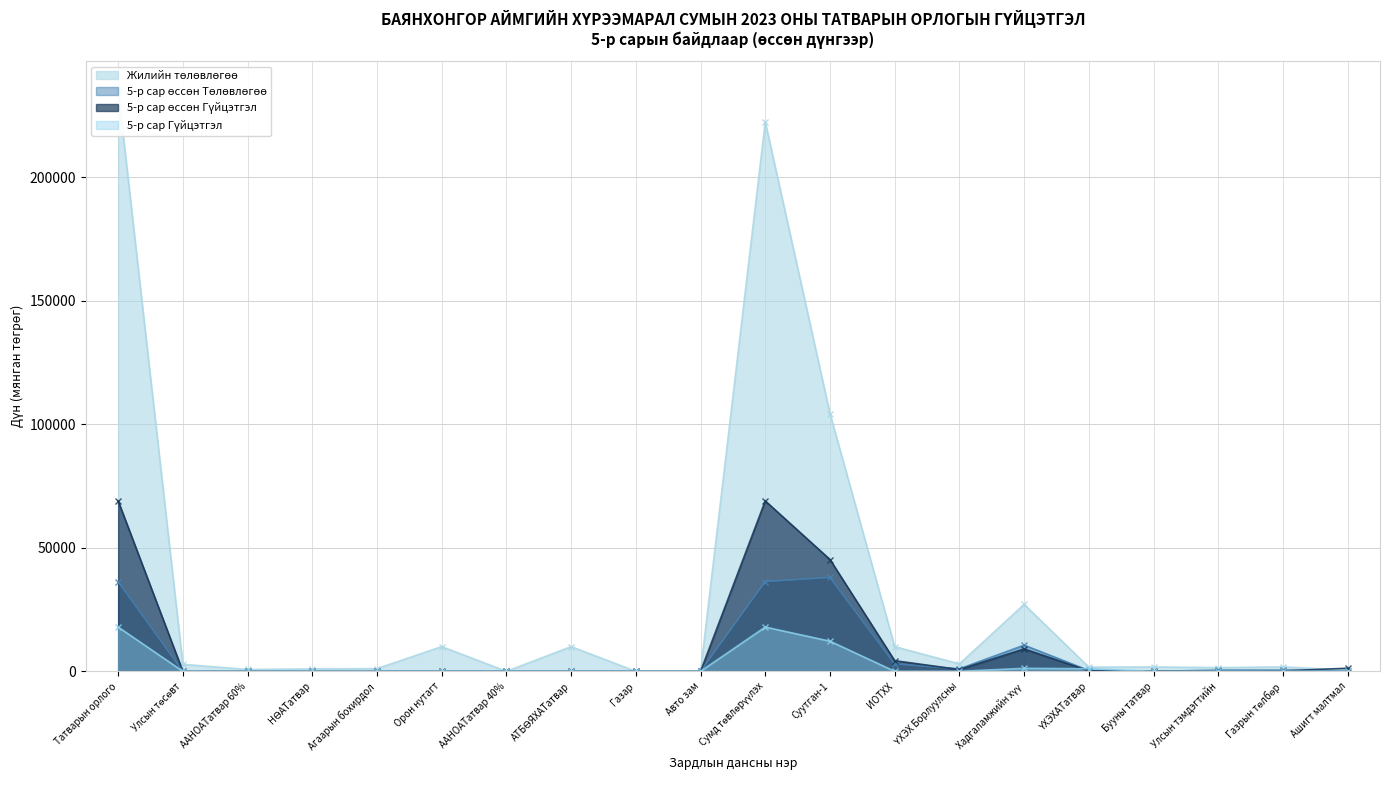

How many interior local peaks does the 5-р сар Гүйцэтгэл series have?

3